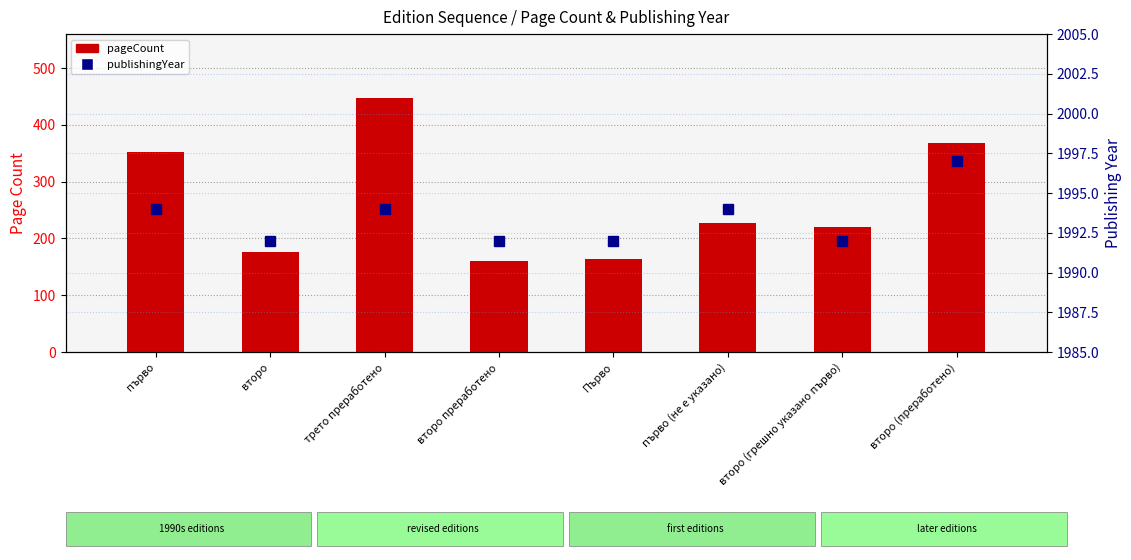

Which series has the largest total across all categories?

publishingYear